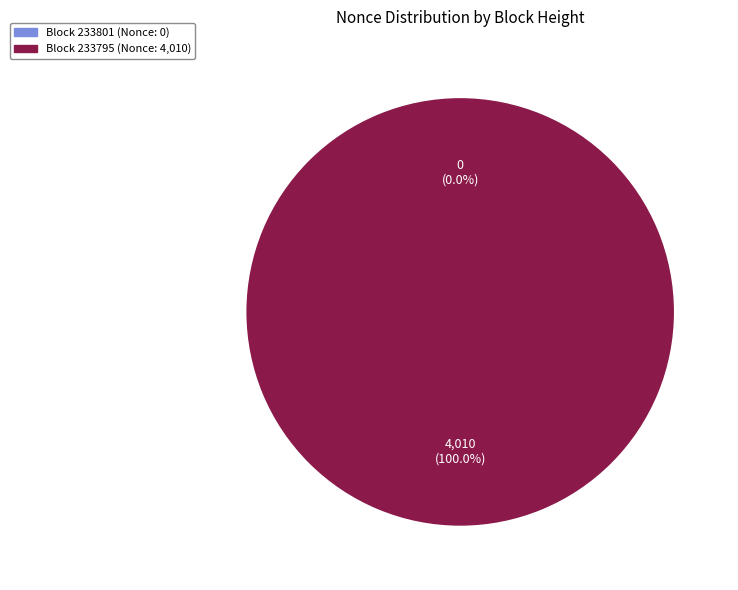

To the nearest percent, what portion does 233795 represent?

100%